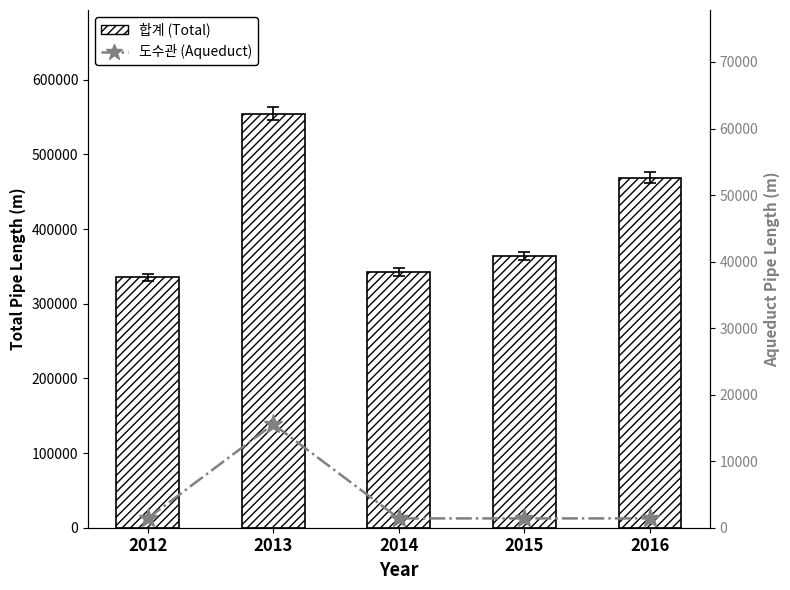

Which series has the largest total across all categories?

합계 (Total)